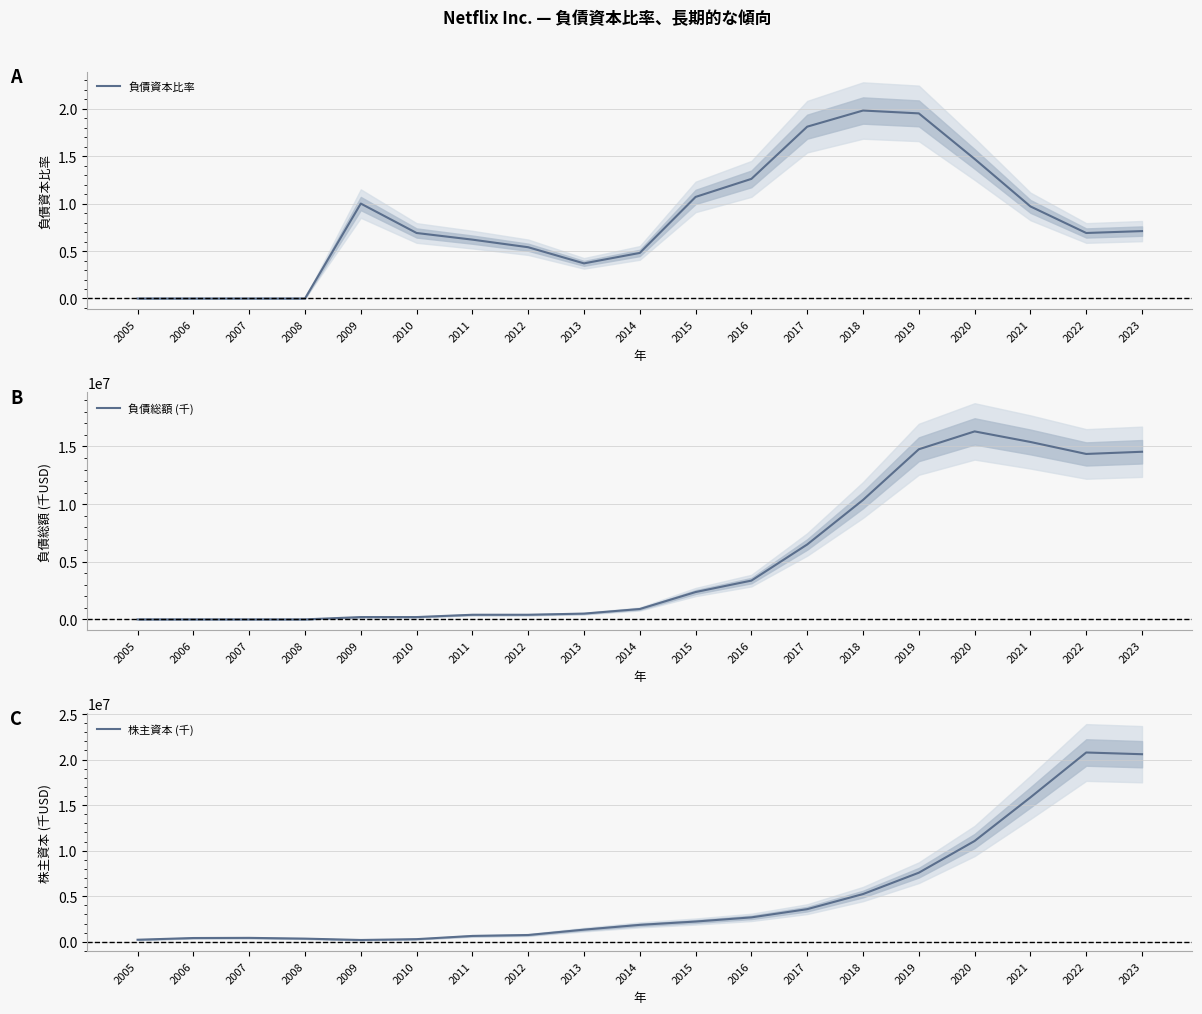

Between 2006 and 2012, which series saw the biggest shift?

負債総額 (千)